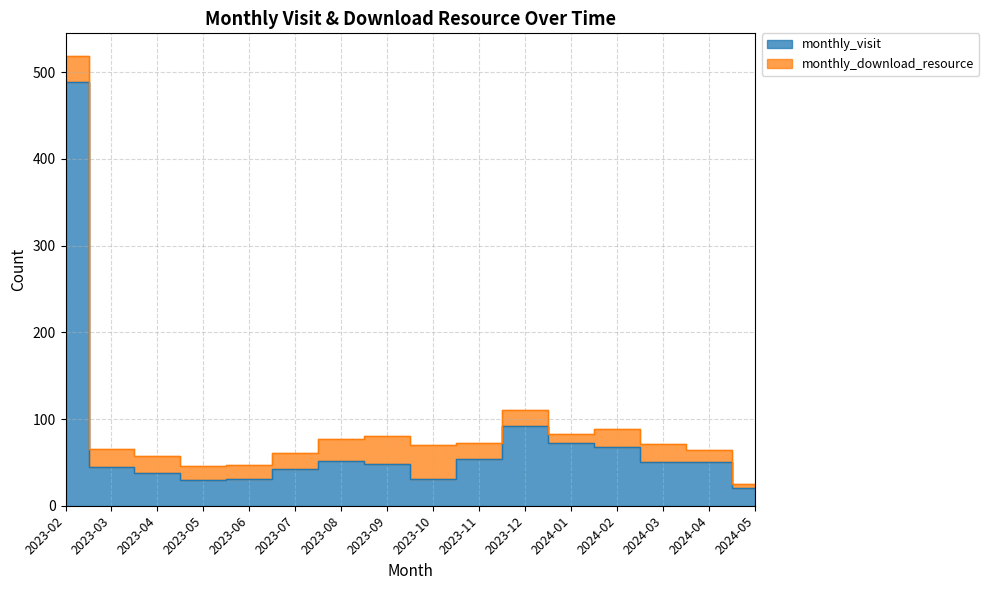

What is the average value?

76